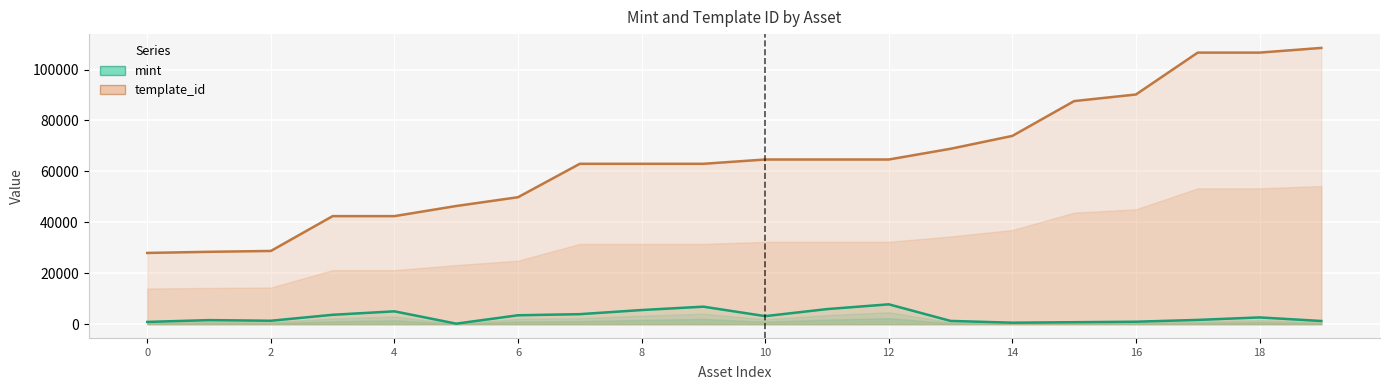

Rank the series by their maximum value, from highest to lowest.

template_id, mint